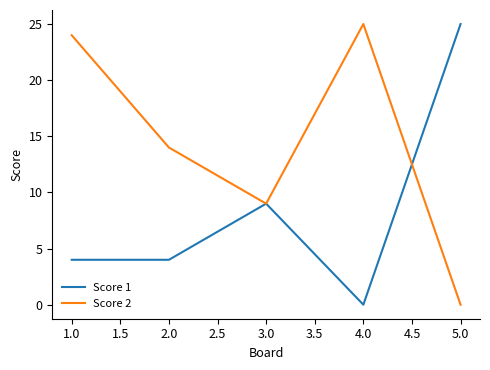

Which category has the lowest value in the Score 2 series?

5.0